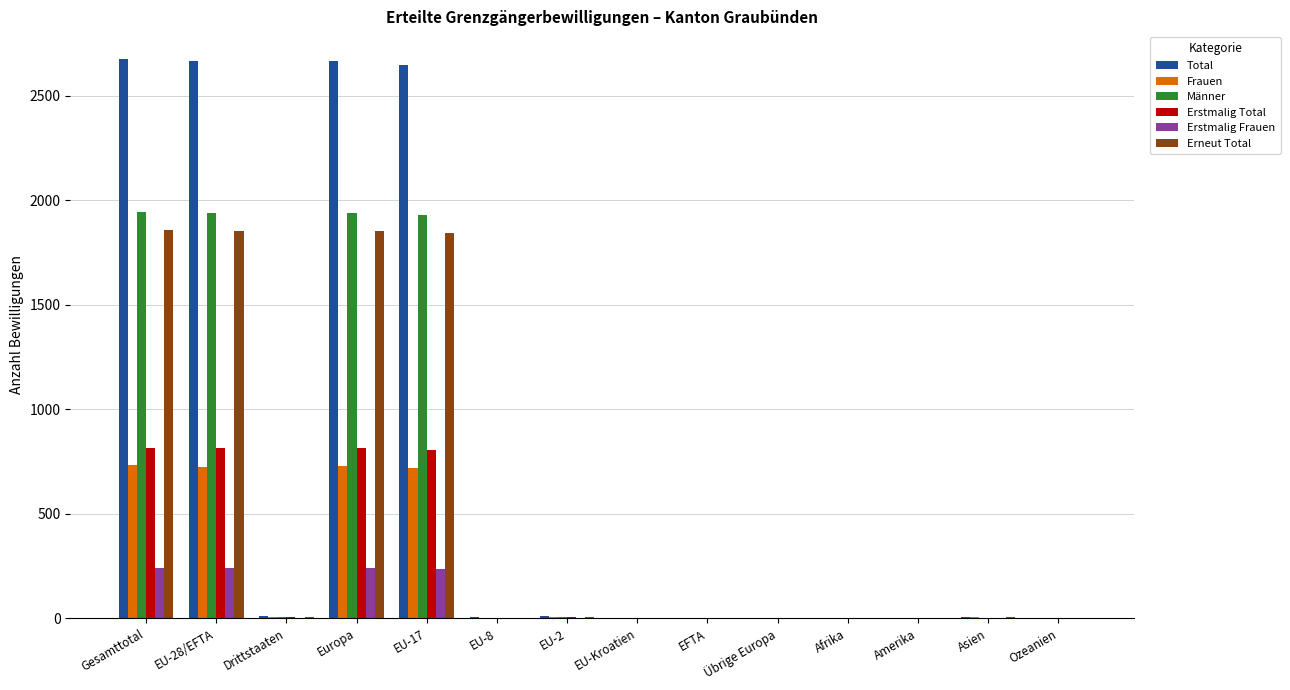

Between EU-17 and Amerika, which series saw the biggest shift?

Total